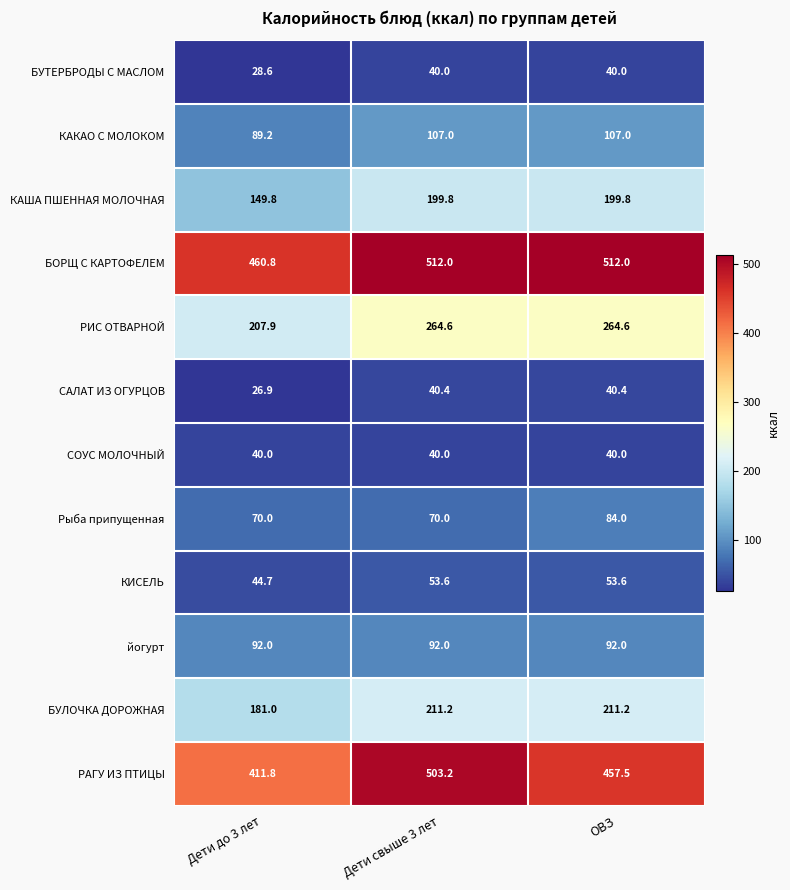

What is the maximum value shown in the chart?

512.0